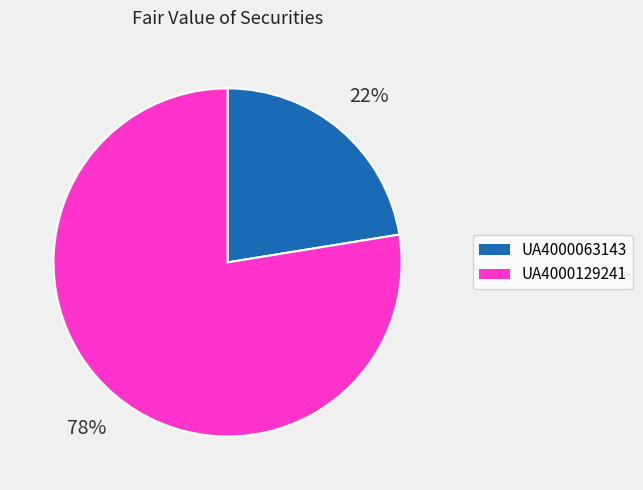

Which category has the biggest portion of the pie?

UA4000129241